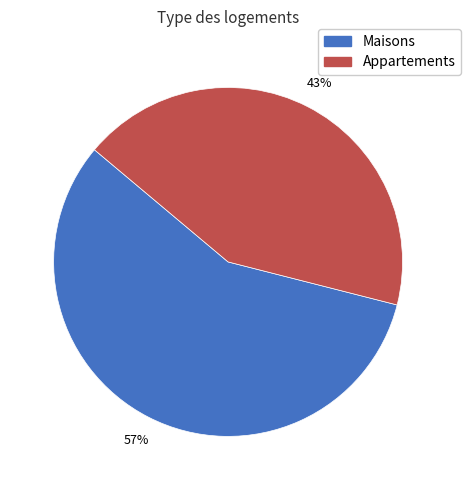

What is the smallest slice in the pie chart?

Appartements